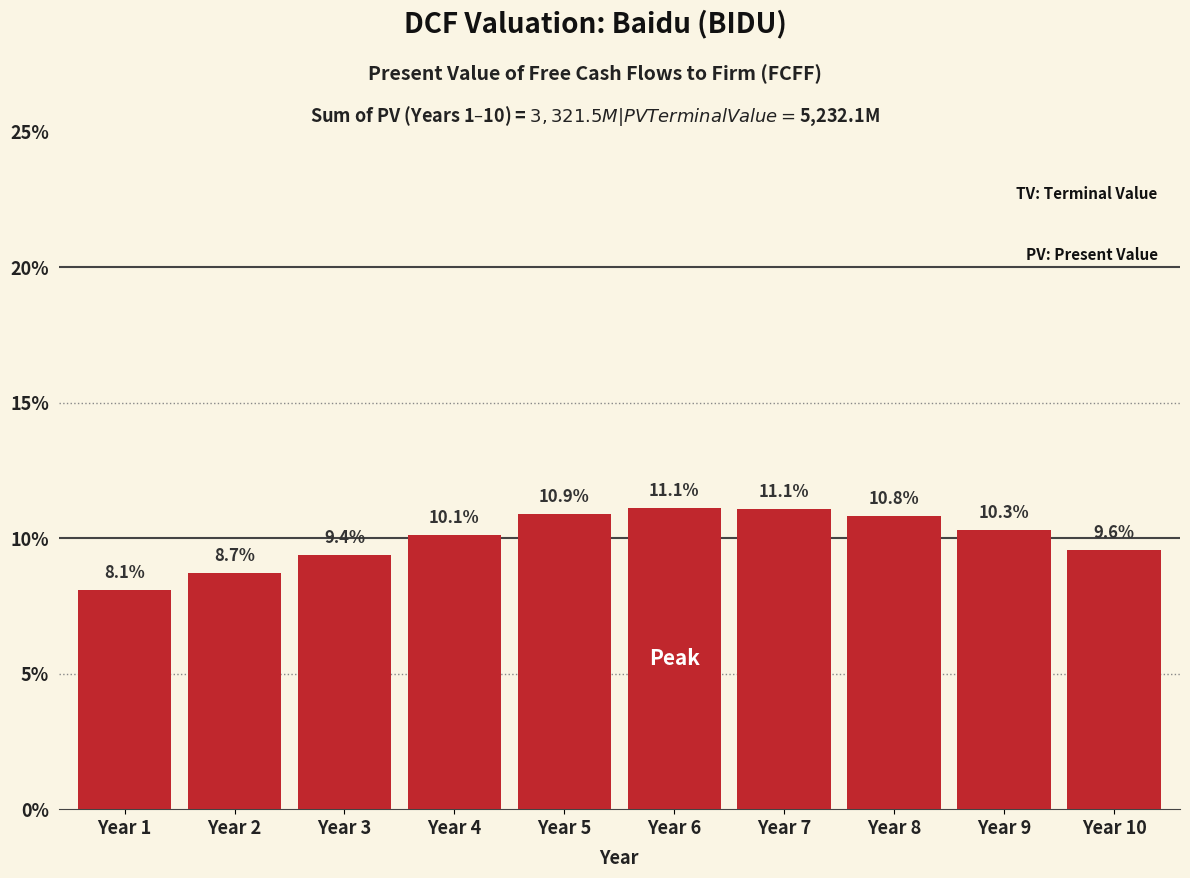

Reading right to left, list all the values displayed in this chart.

Year 10=9.6	Year 9=10.3	Year 8=10.8	Year 7=11.1	Year 6=11.1	Year 5=10.9	Year 4=10.1	Year 3=9.4	Year 2=8.7	Year 1=8.1